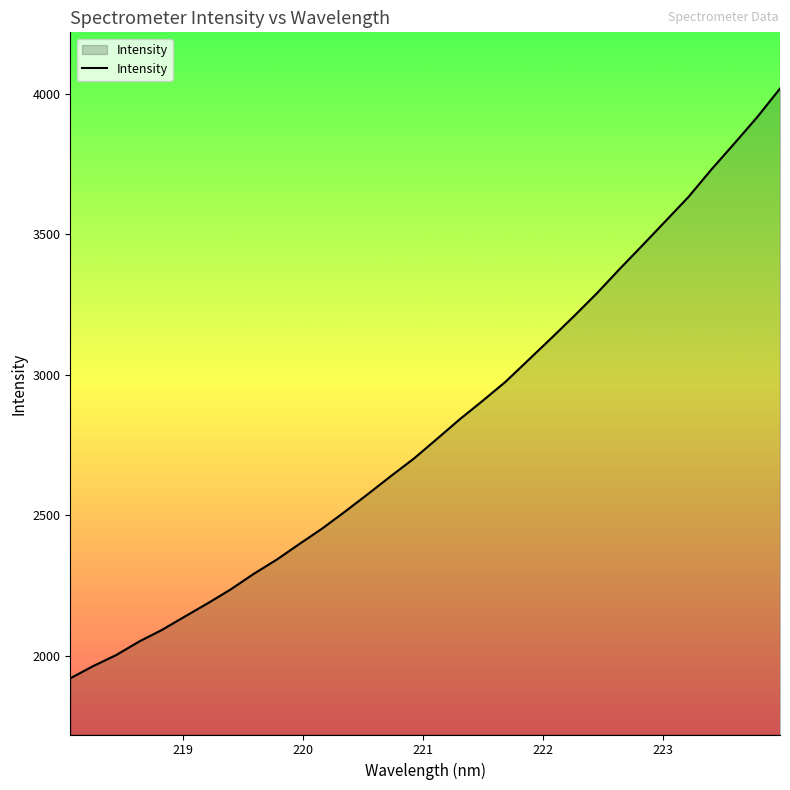

What is the maximum value shown in the chart?

4017.7